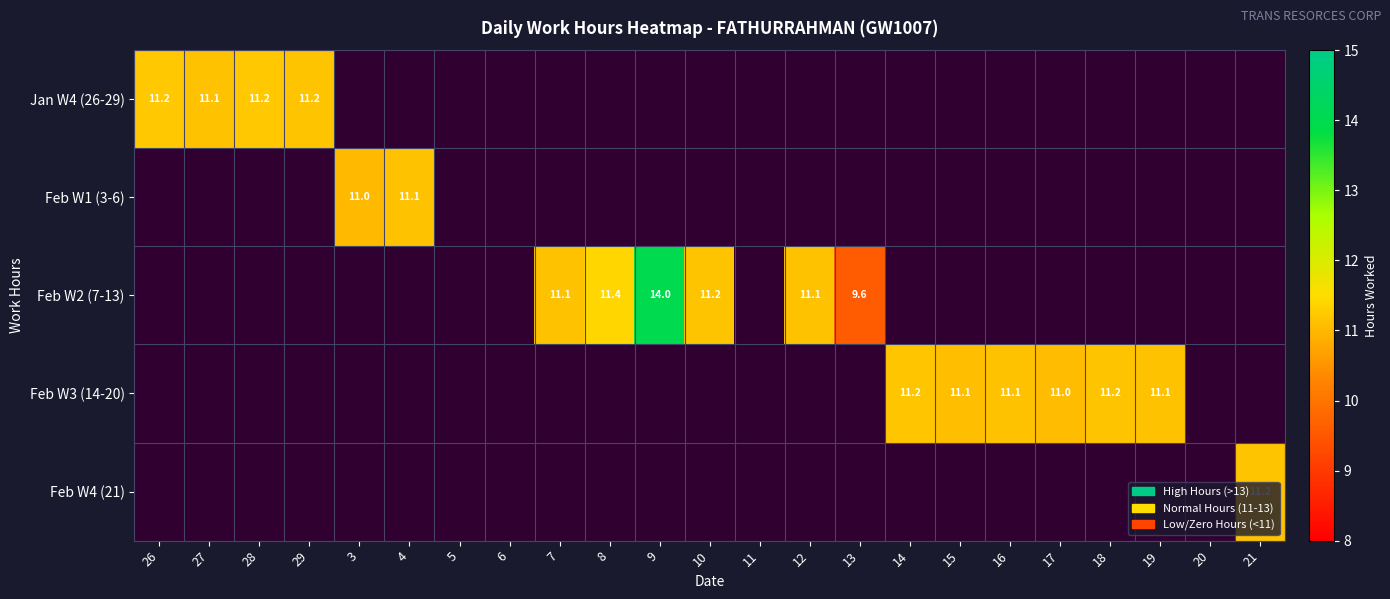

Is the value of Feb W2 (7-13) at 28 greater than the value of Feb W4 (21) at 8?

No